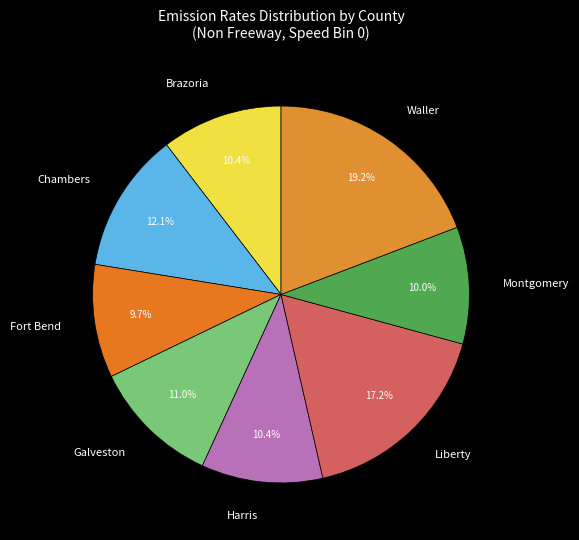

Which category has the biggest portion of the pie?

Waller